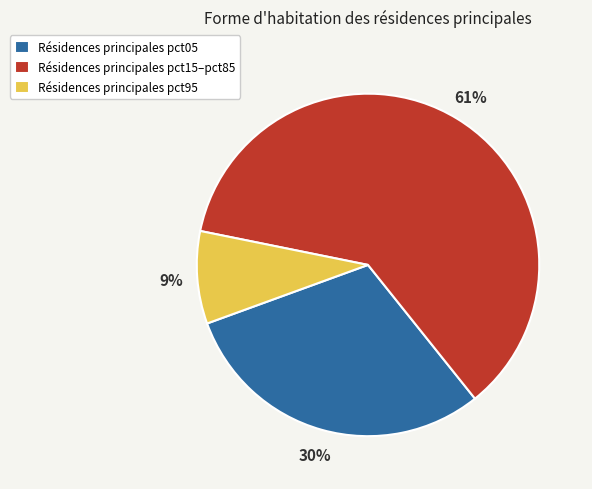

True or false: Résidences principales pct05 accounts for 20% of the total.

False